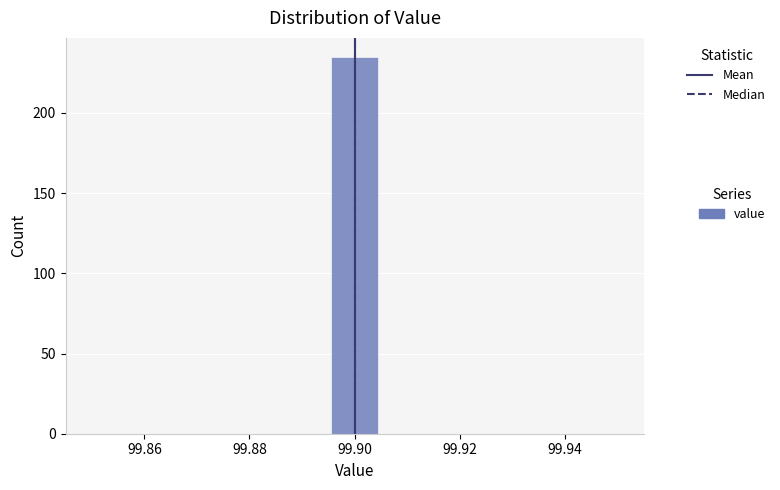

Reading left to right, list every bar in this chart as the range it spans on the x-axis followed by its height. Neither the bar edges nor the heights are printed on the chart, so give them approximately, as read against the axes.

99.850 to 99.860: 0
99.860 to 99.868: 0
99.868 to 99.878: 0
99.878 to 99.886: 0
99.886 to 99.896: 0
99.896 to 99.904: 235
99.904 to 99.914: 0
99.914 to 99.922: 0
99.922 to 99.932: 0
99.932 to 99.940: 0
99.940 to 99.950: 0